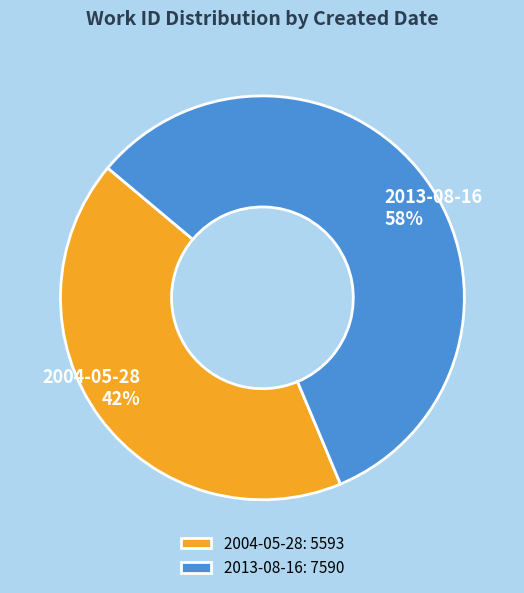

Do 2013-08-16 and 2004-05-28 together represent more than half of the pie?

Yes